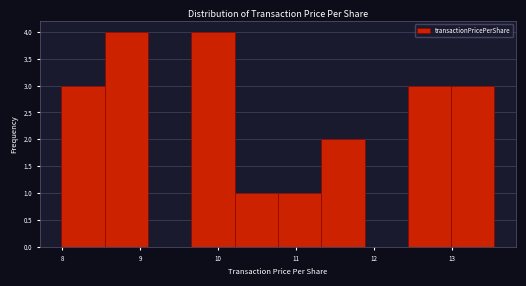

Reading left to right, transcribe this chart: for each bar, give the range it covers on the x-axis and its height. Neither the bar edges nor the heights are printed on the chart, so give them approximately, as read against the axes.

8.0 to 8.5: 3
8.5 to 9.1: 4
9.1 to 9.7: 0
9.7 to 10.2: 4
10.2 to 10.8: 1
10.8 to 11.3: 1
11.3 to 11.9: 2
11.9 to 12.4: 0
12.4 to 13.0: 3
13.0 to 13.5: 3